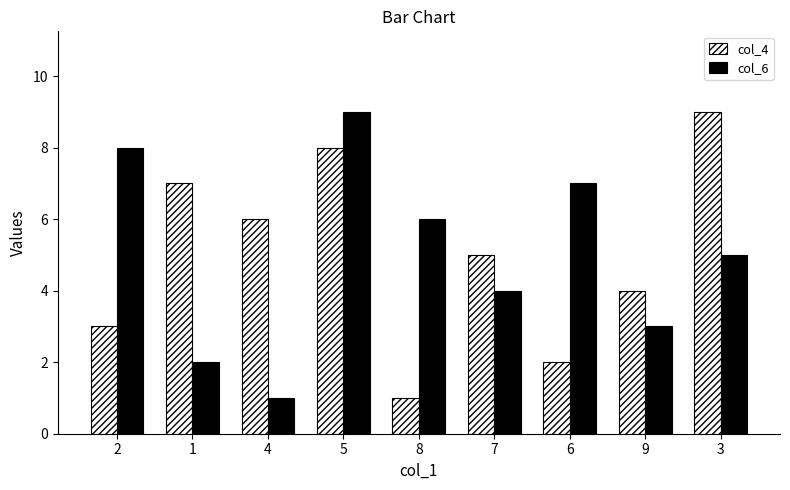

Which series changed the most between 6 and 9?

col_6